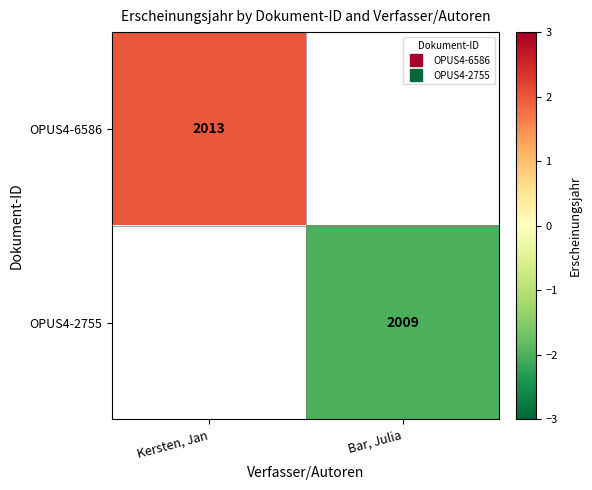

The value of OPUS4-6586 at Kersten, Jan is 2.0. True or false?

True